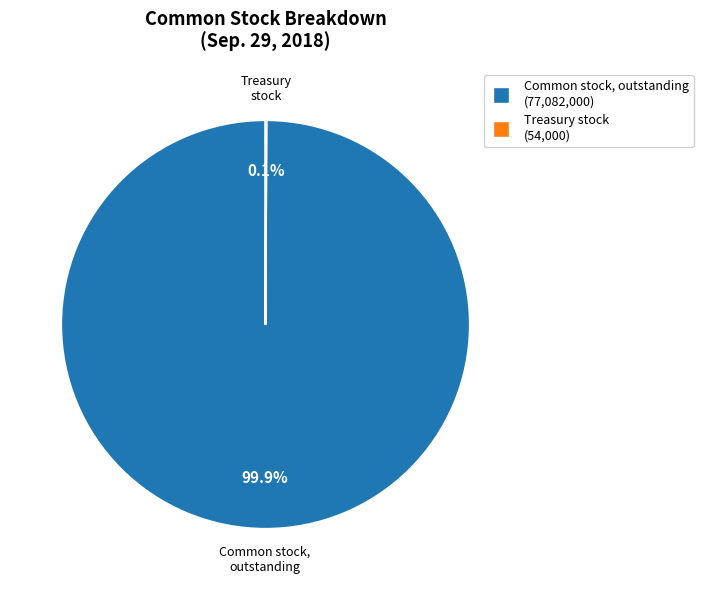

Is there any slice that represents more than half of the pie?

Yes